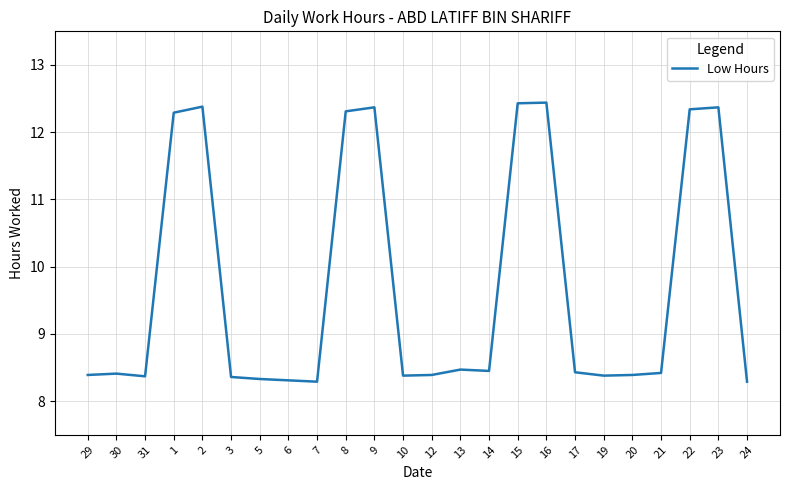

What is the change in value from 2 to 14?

-3.9